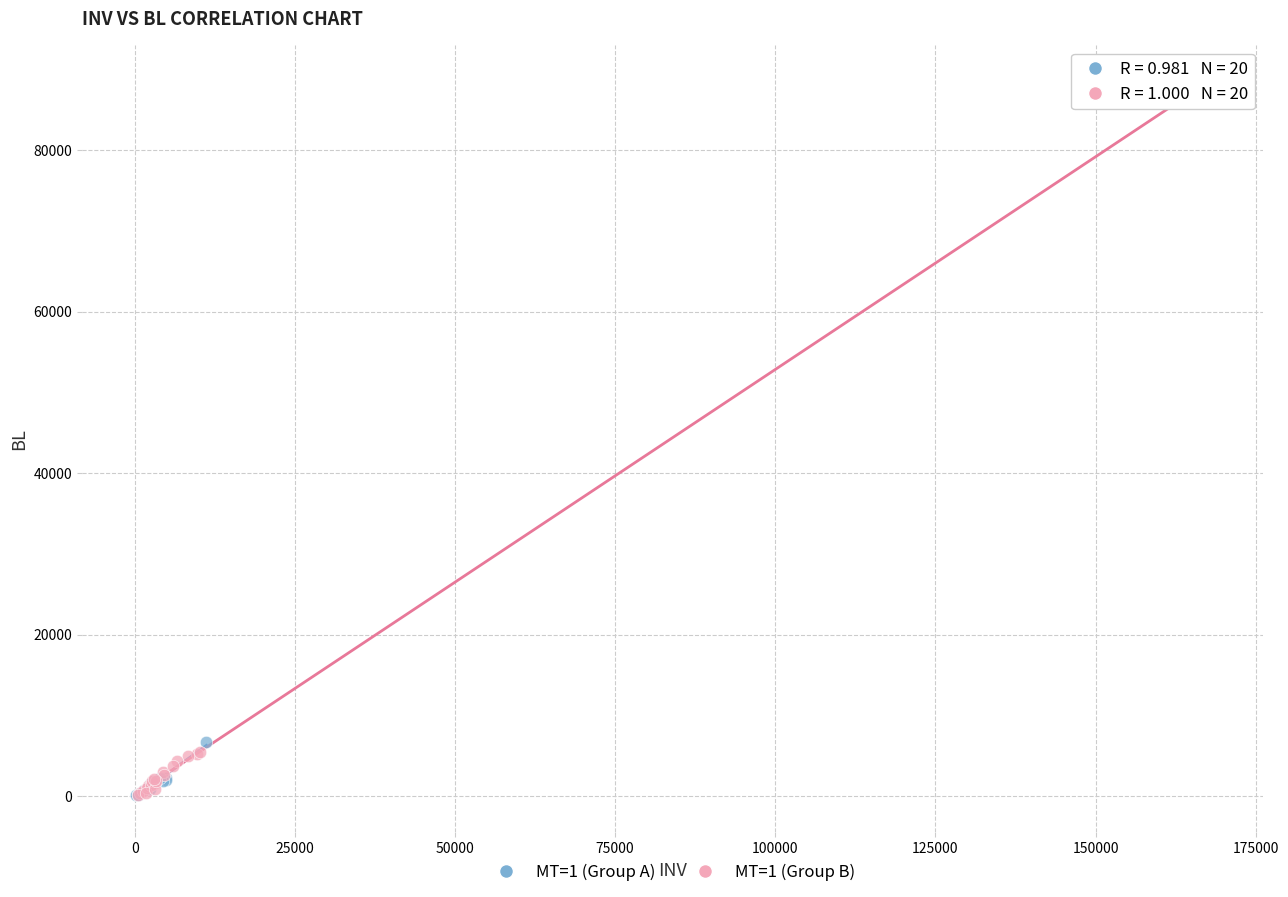

Which series has the widest spread of Y values?

MT=1 (Group B)